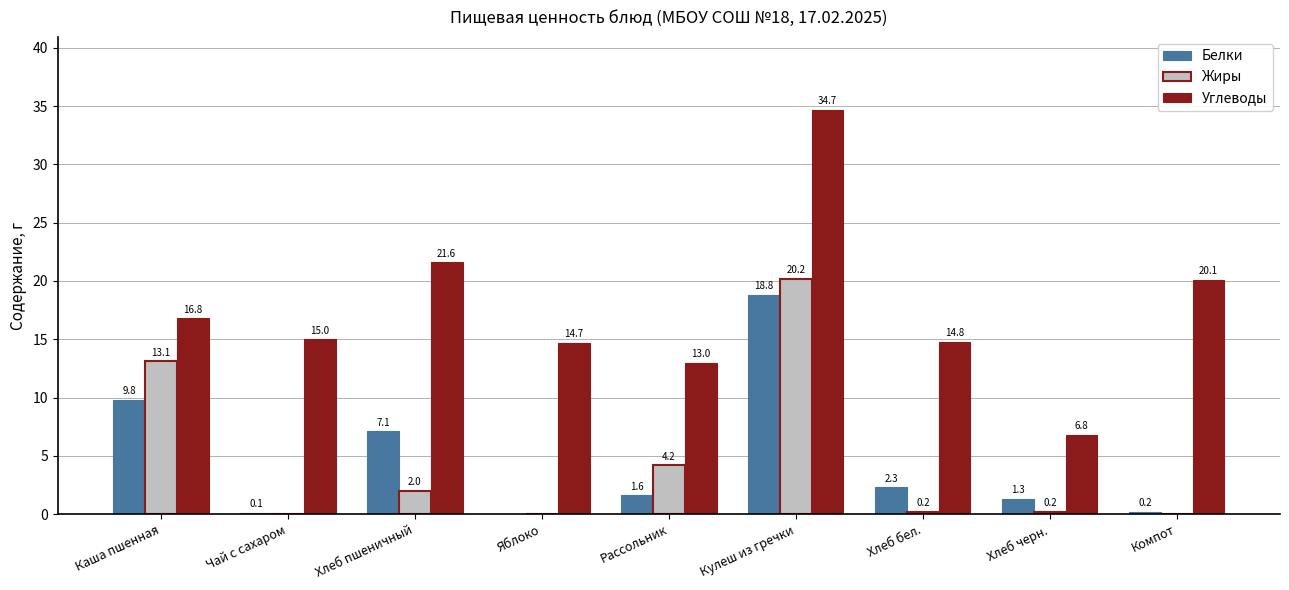

At which category does the chart reach its peak across all series?

Кулеш из гречки